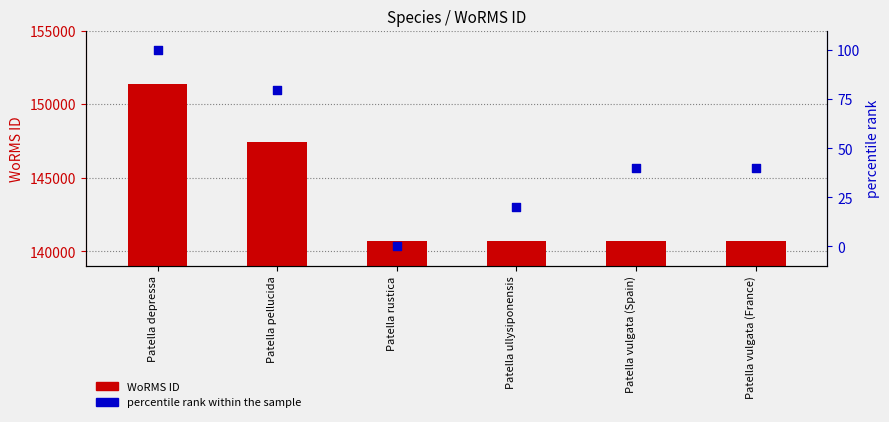

Is the value of WoRMS ID at Patella depressa greater than the value of percentile rank within the sample at Patella vulgata (Spain)?

Yes